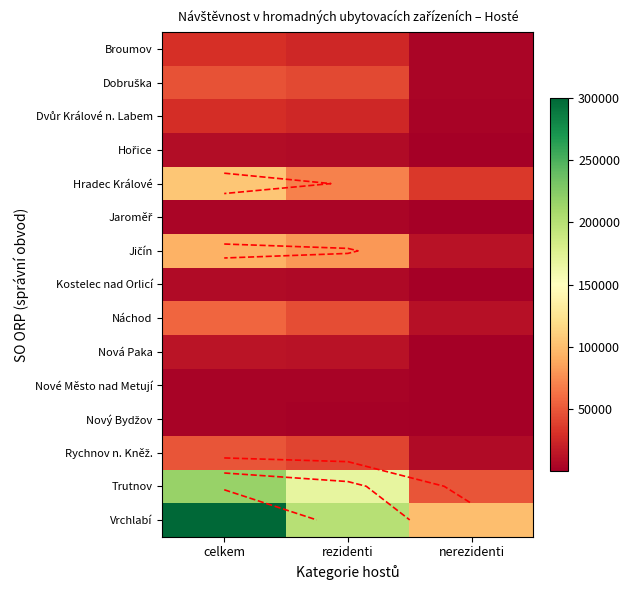

What is the approximate value of Nové Město nad Metují at nerezidenti, to the nearest 100?

200